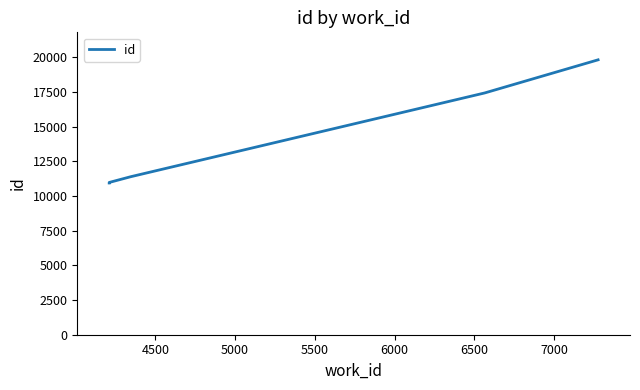

True or false: the data has more than 1 interior local peaks.

False